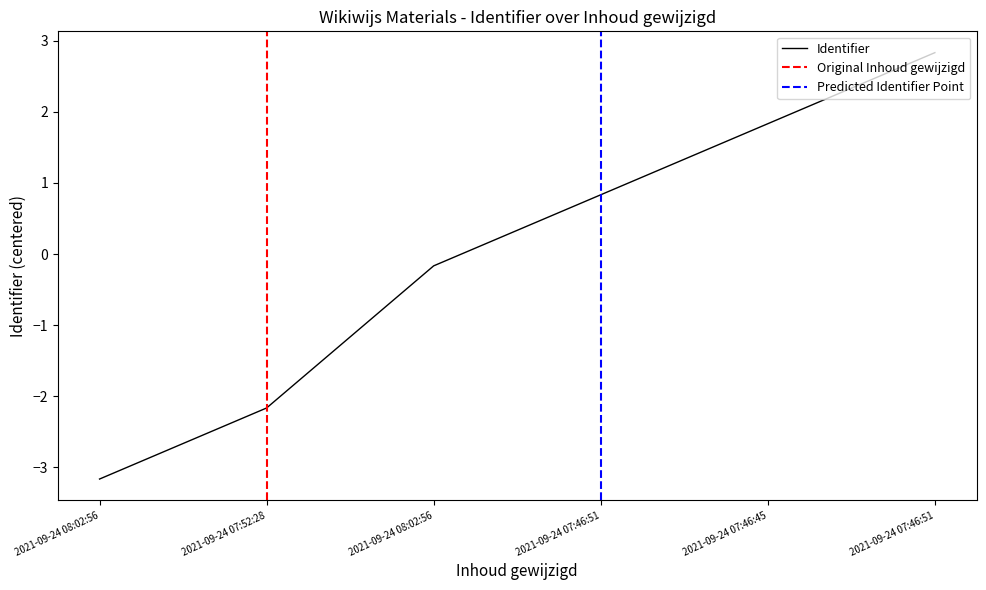

Which has a higher value, 2021-09-24 08:02:56 or 2021-09-24 07:46:45?

2021-09-24 07:46:45